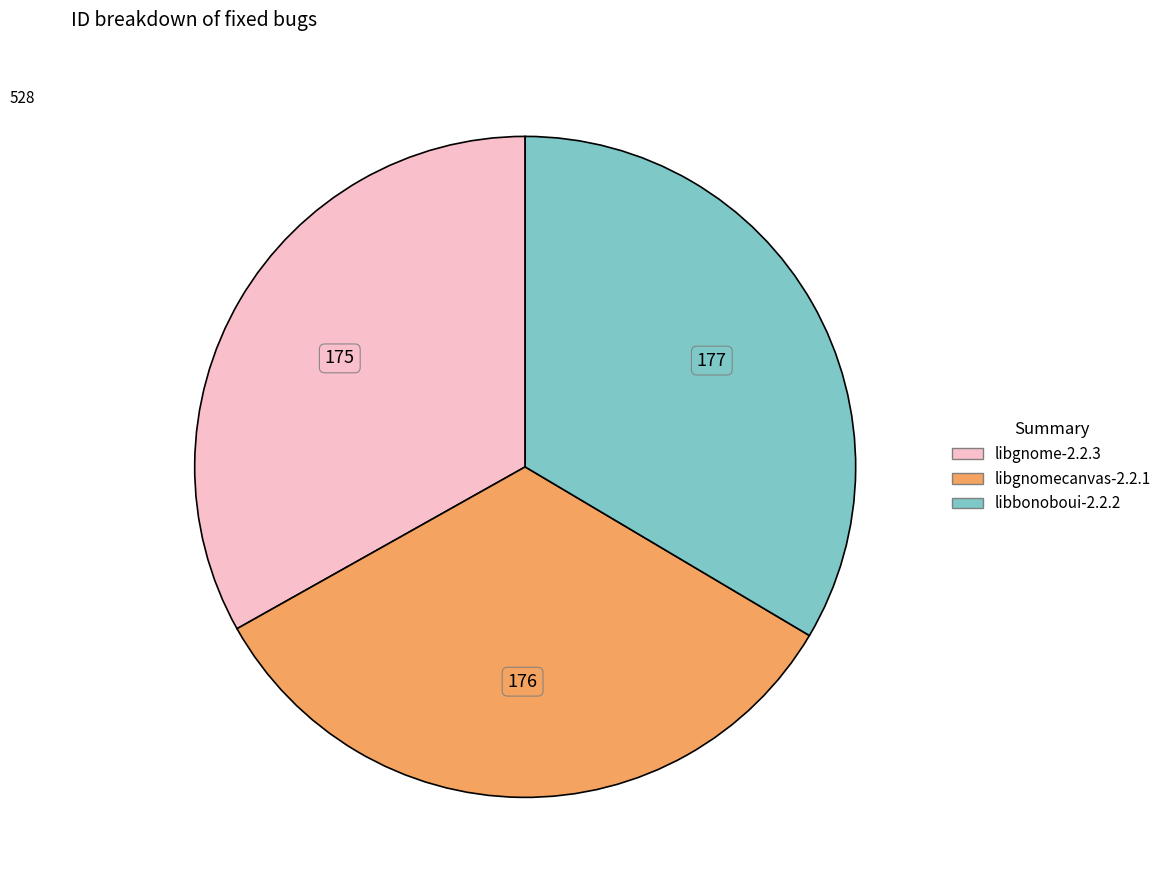

Does any single category account for the majority?

No